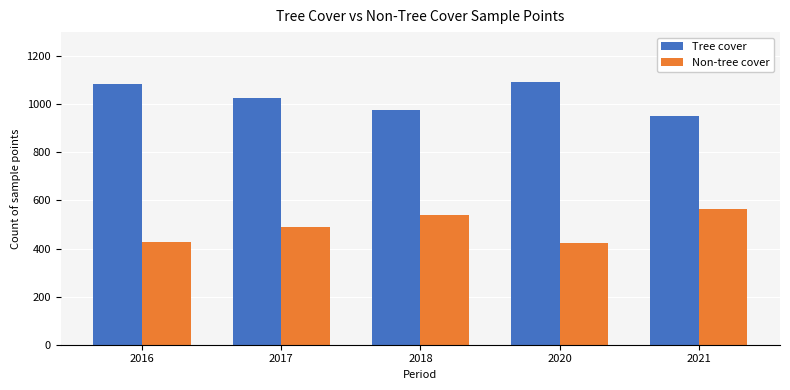

List the series in order of their overall mean, lowest first.

Non-tree cover, Tree cover